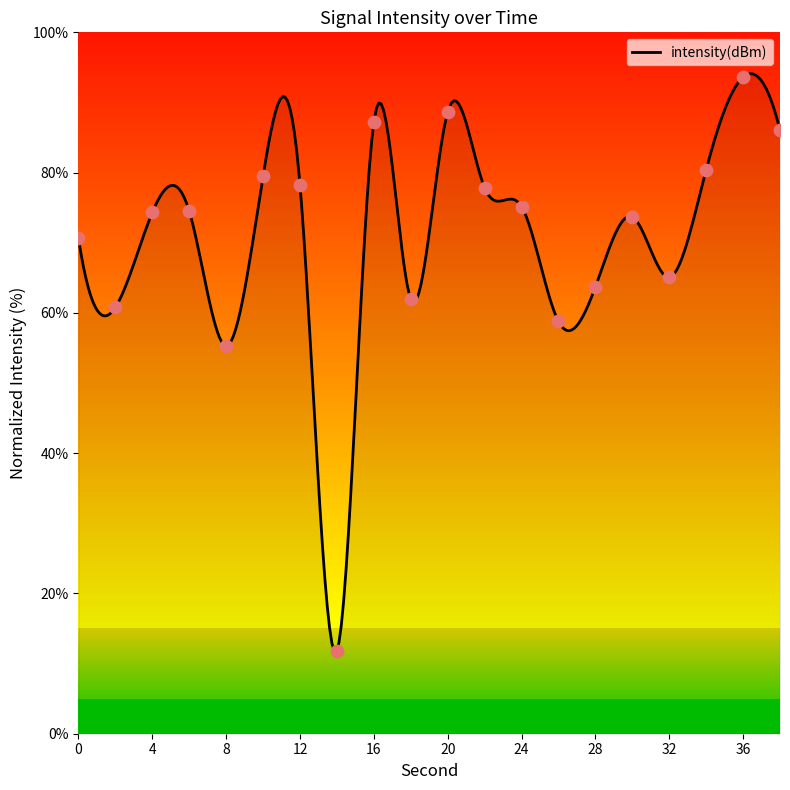

What is the change in value from 8 to 26?

+3.5